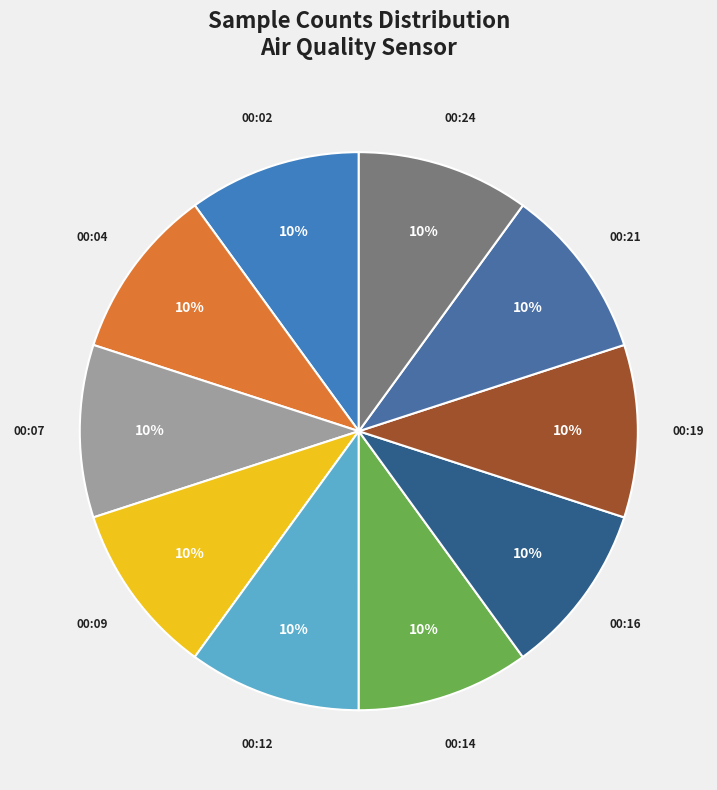

How many slices are in this pie chart?

10